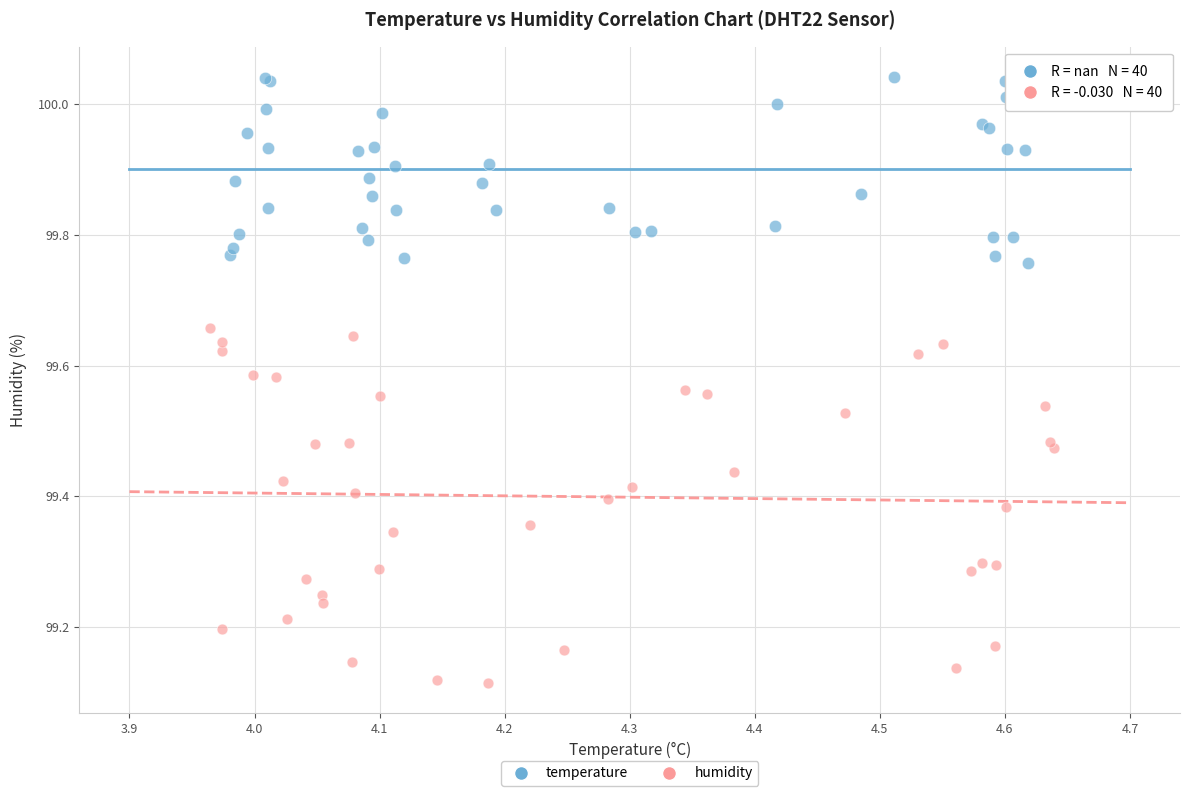

Which series contains the lowest Y value?

humidity